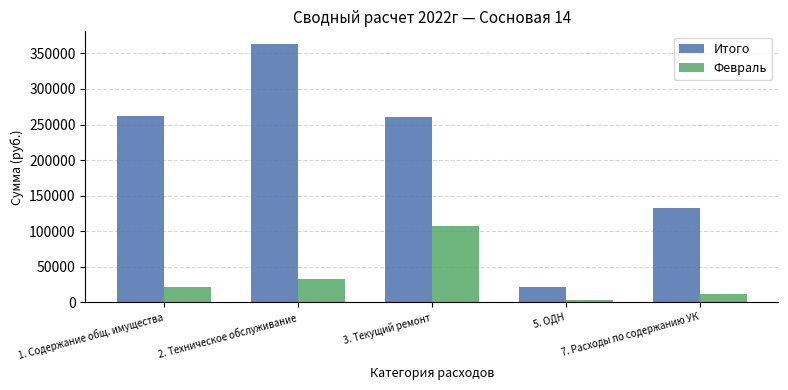

Which series changed the most between 1. Содержание общ. имущества and 3. Текущий ремонт?

Февраль